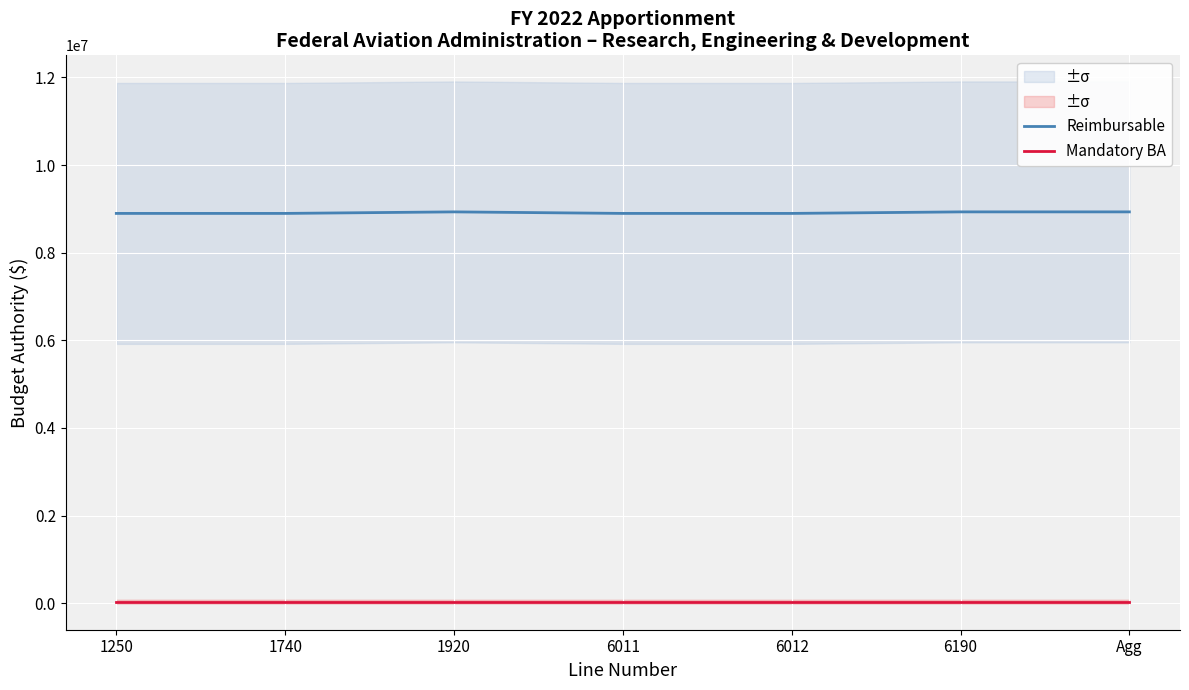

List the series in order of their peak value, highest first.

Reimbursable, Mandatory BA